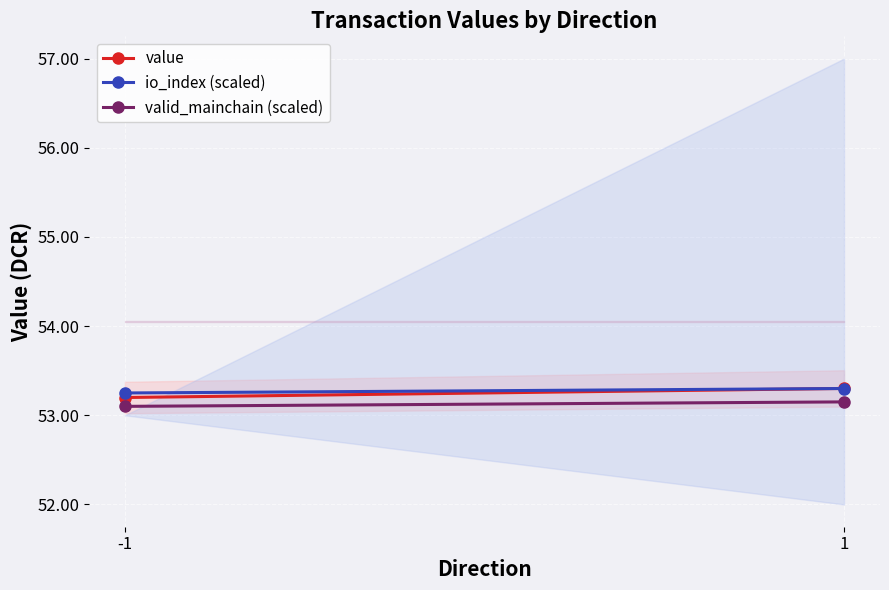

The io_index (scaled) series shows 53.3 at 1. True or false?

True